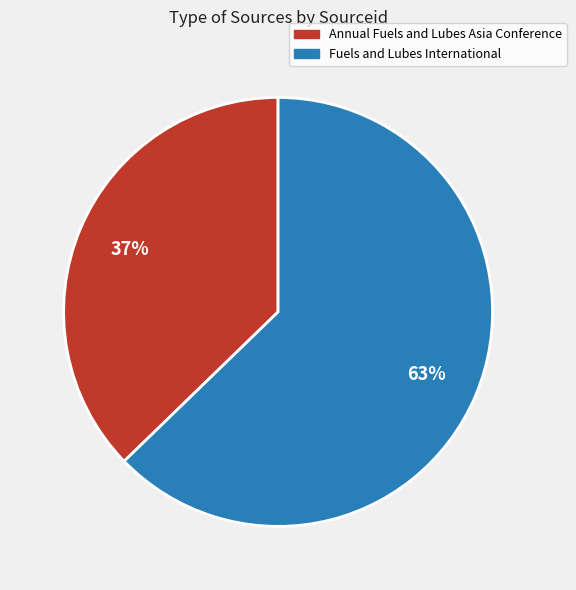

Count the number of slices in the pie.

2